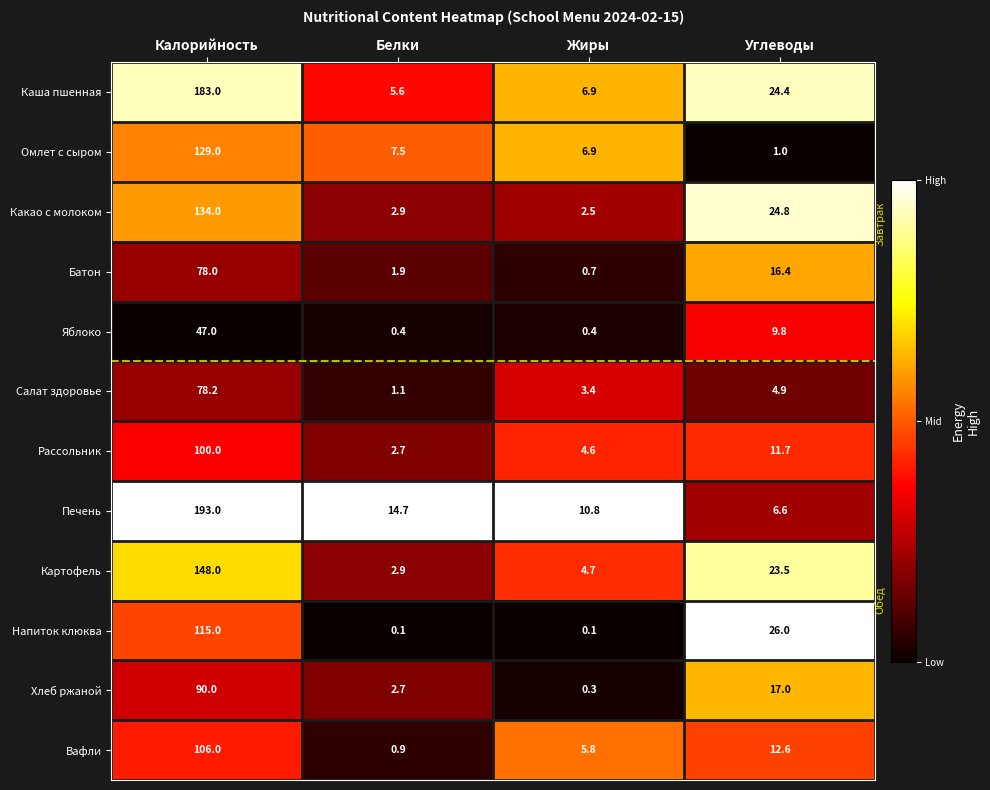

Rank the categories by Рассольник value from highest to lowest.

Калорийность, Углеводы, Жиры, Белки